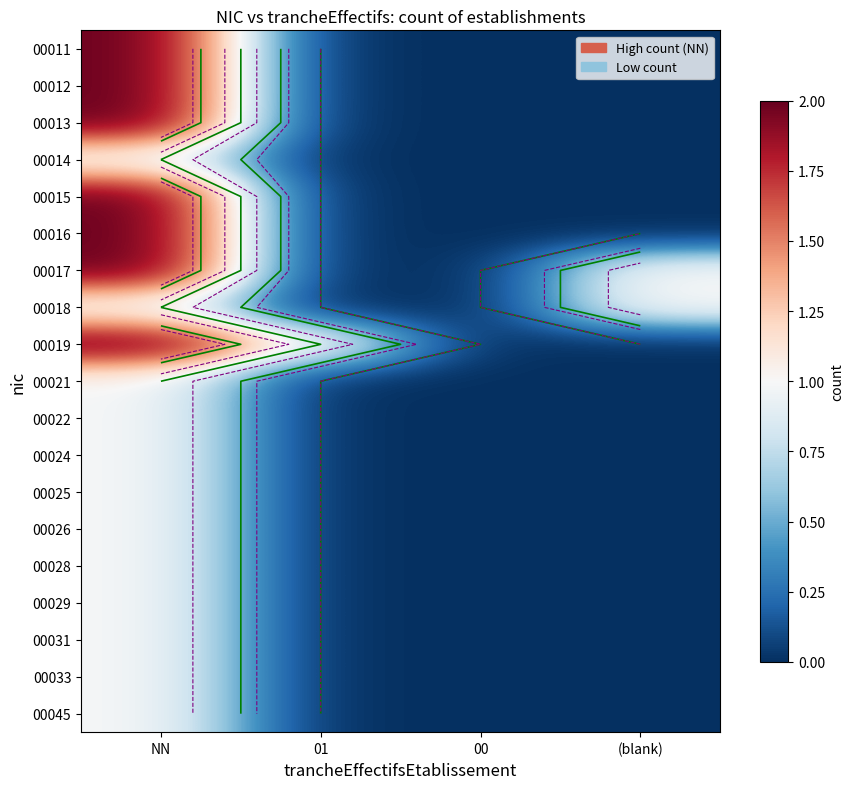

What is the spread (max minus min) of values at (blank)?

1